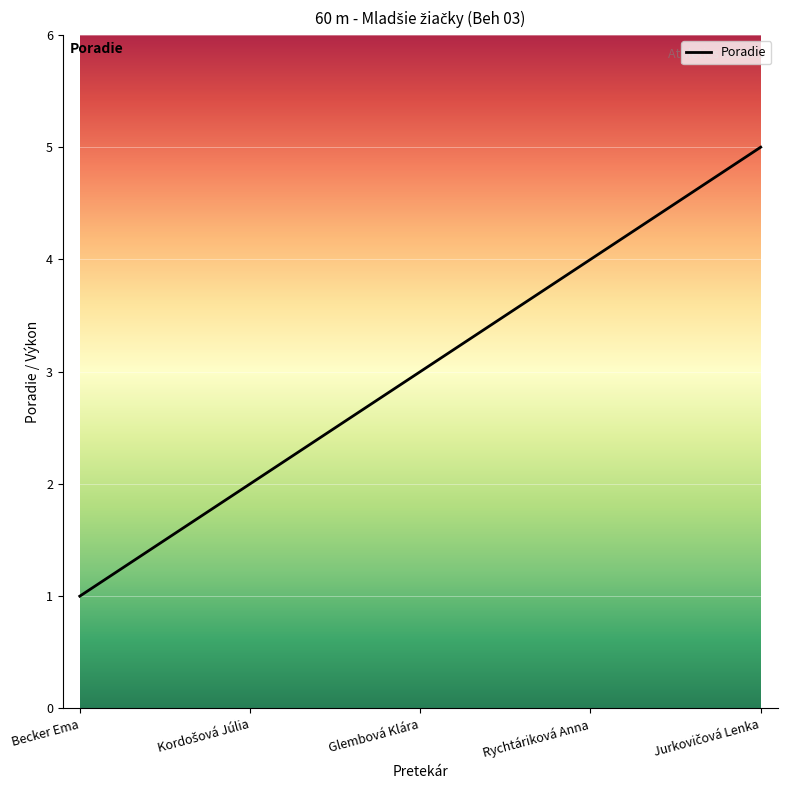

Count the number of categories in the chart.

5